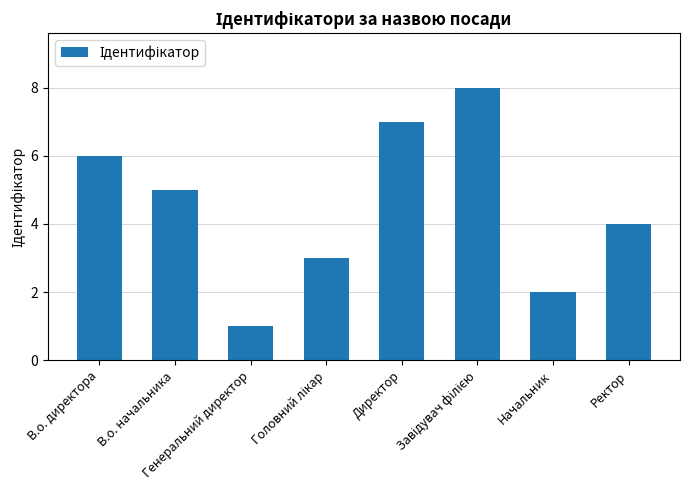

Which has a higher value, Начальник or В.о. начальника?

В.о. начальника